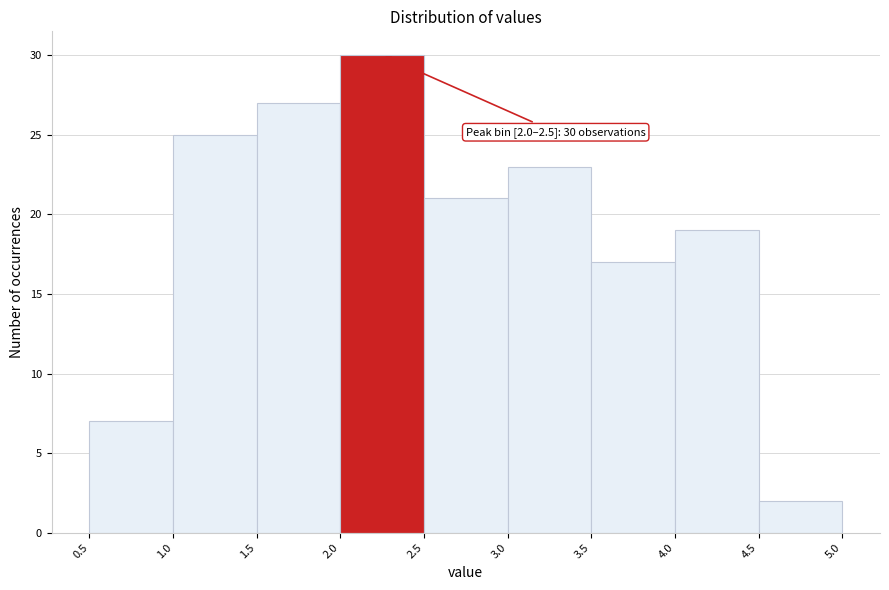

Which range on the x-axis has the tallest bar?

2.0 to 2.5